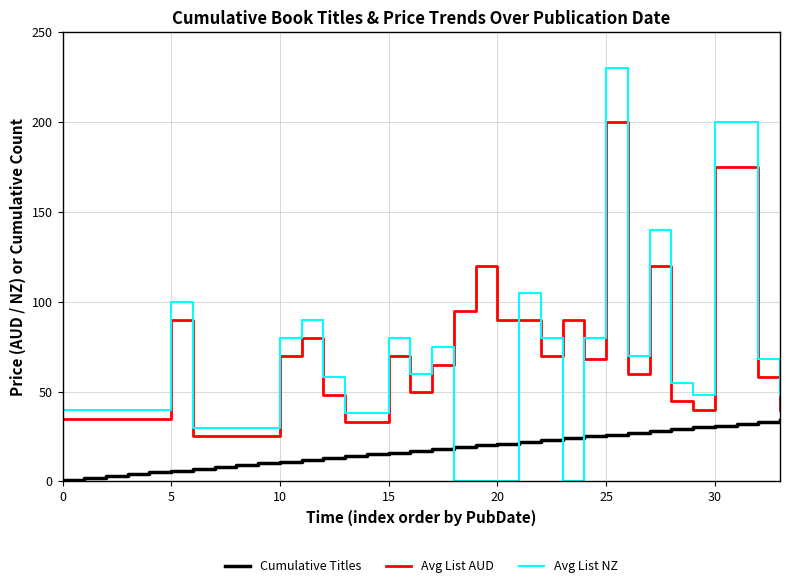

Reading left to right, transcribe all the data shown in this chart.

Cumulative Titles: 1.0	2.0	3.0	4.0	5.0	6.0	7.0	8.0	9.0	10.0	11.0	12.0	13.0	14.0	15.0	16.0	17.0	18.0	19.0	20.0	21.0	22.0	23.0	24.0	25.0	26.0	27.0	28.0	29.0	30.0	31.0	32.0	33.0	34.0
Avg List AUD: 35.0	35.0	35.0	35.0	35.0	90.0	25.0	25.0	25.0	25.0	70.0	80.0	48.0	33.0	33.0	70.0	50.0	65.0	95.0	120.0	90.0	90.0	70.0	90.0	68.0	200.0	60.0	120.0	45.0	40.0	175.0	175.0	58.0	40.0
Avg List NZ: 40.0	40.0	40.0	40.0	40.0	100.0	30.0	30.0	30.0	30.0	80.0	90.0	58.0	38.0	38.0	80.0	60.0	75.0	0.0	0.0	0.0	105.0	80.0	0.0	80.0	230.0	70.0	140.0	55.0	48.0	200.0	200.0	68.0	48.0